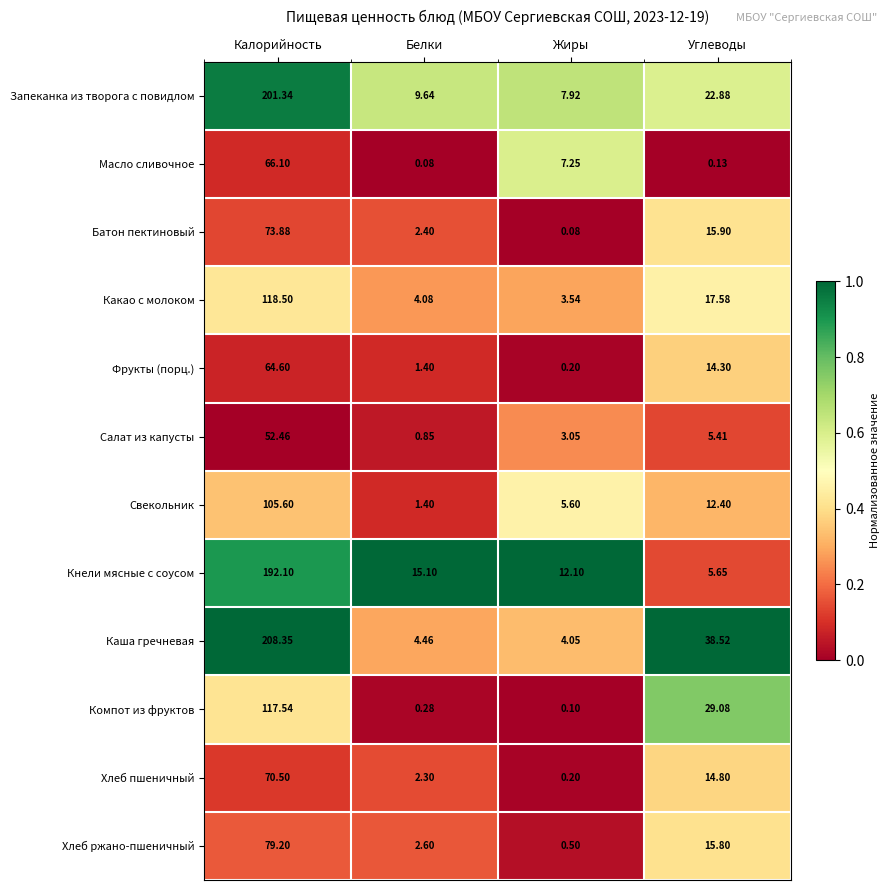

What is the total value across all series at Жиры?

44.6